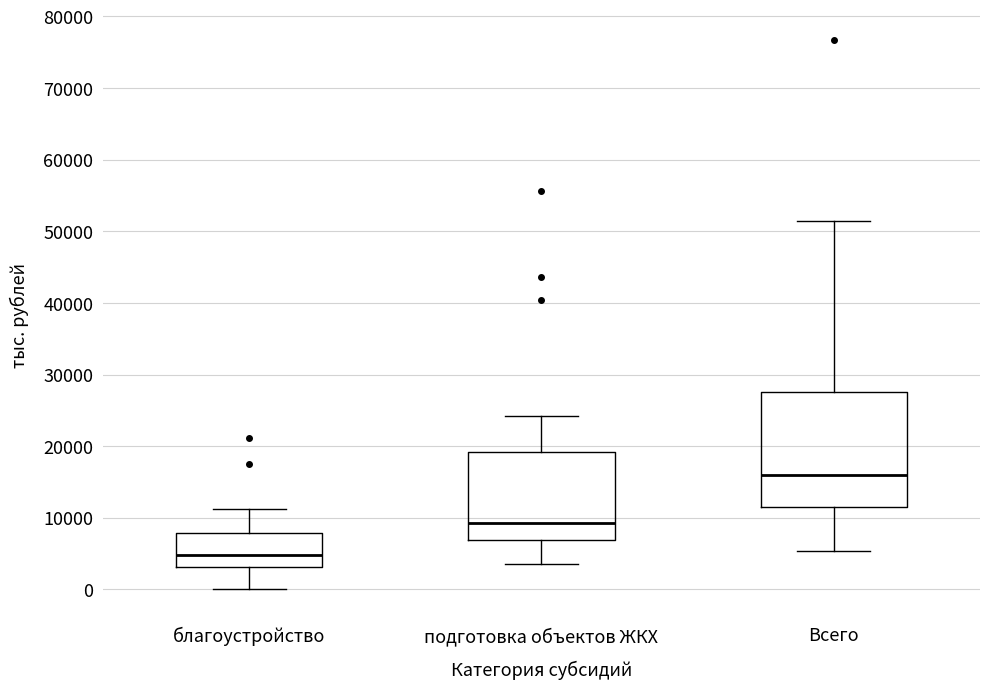

Which box has the highest median line?

Всего